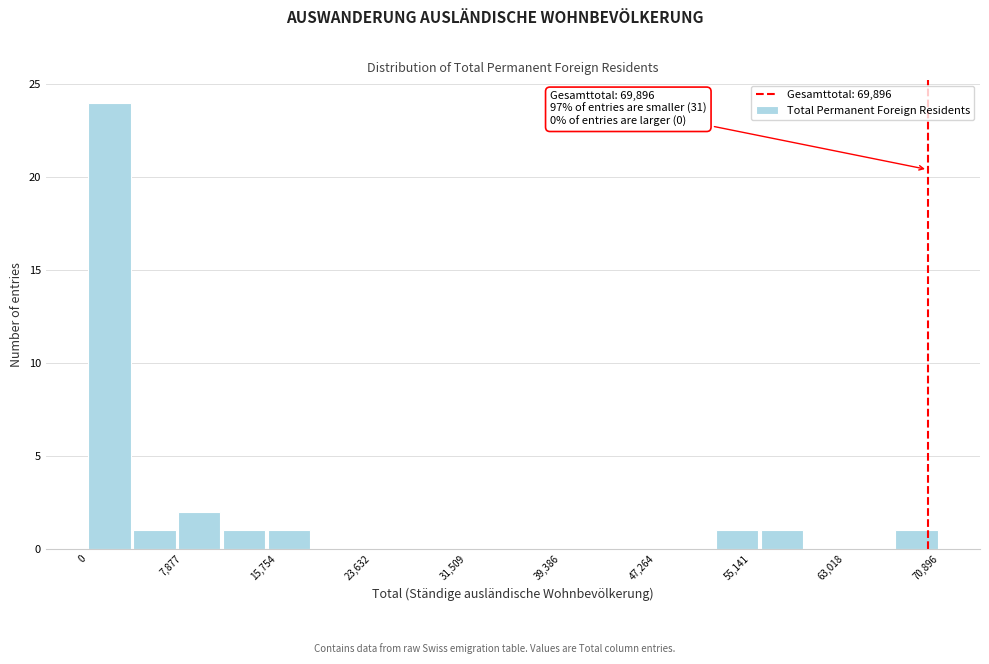

Read against the x-axis, roughly where is the centre of the tallest bar?

2000